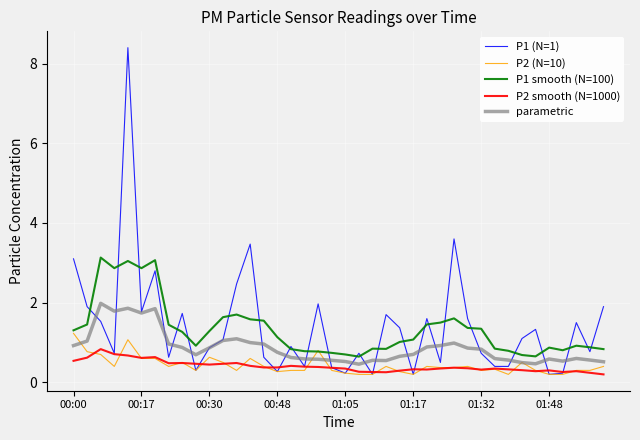

What are all the series names shown in the legend?

P1 (N=1), P2 (N=10), P1 smooth (N=100), P2 smooth (N=1000), parametric